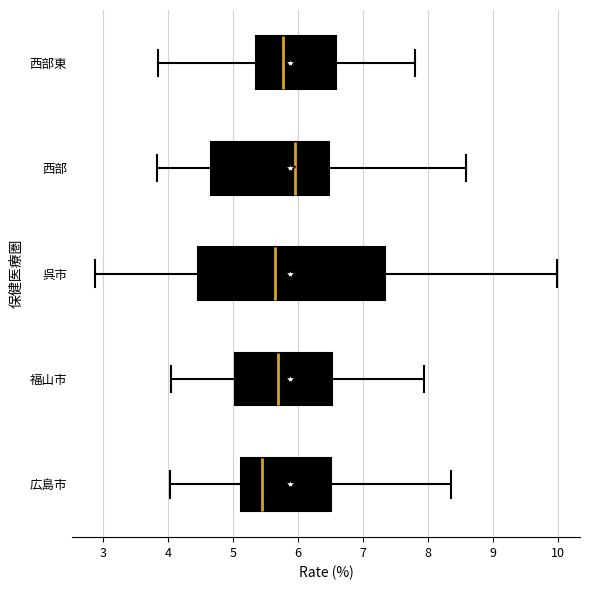

Which box has the furthest to the right median line?

西部